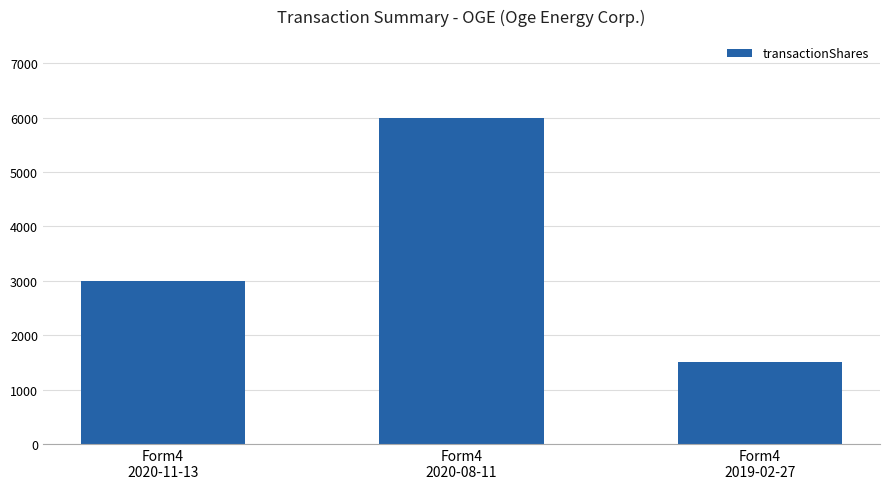

Reading left to right, transcribe all the data shown in this chart.

Form4
2020-11-13=3000	Form4
2020-08-11=6000	Form4
2019-02-27=1500